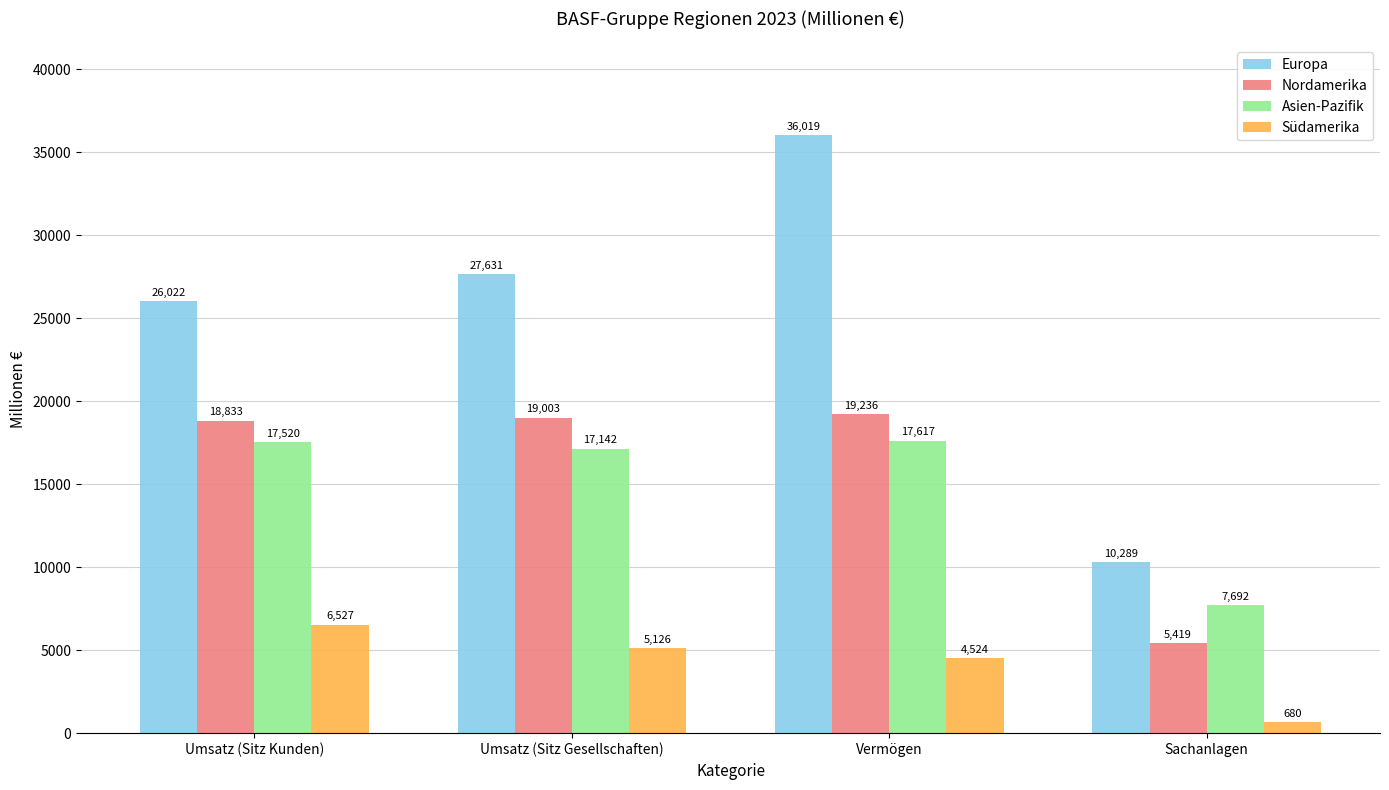

Rank the categories by Nordamerika value from lowest to highest.

Sachanlagen, Umsatz (Sitz Kunden), Umsatz (Sitz Gesellschaften), Vermögen